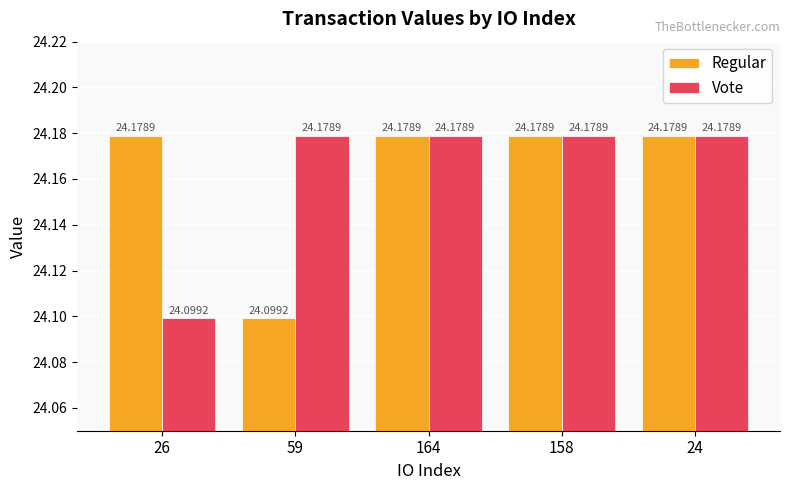

Reading left to right, list all the values displayed in this chart.

Regular: 24.2	24.1	24.2	24.2	24.2
Vote: 24.1	24.2	24.2	24.2	24.2